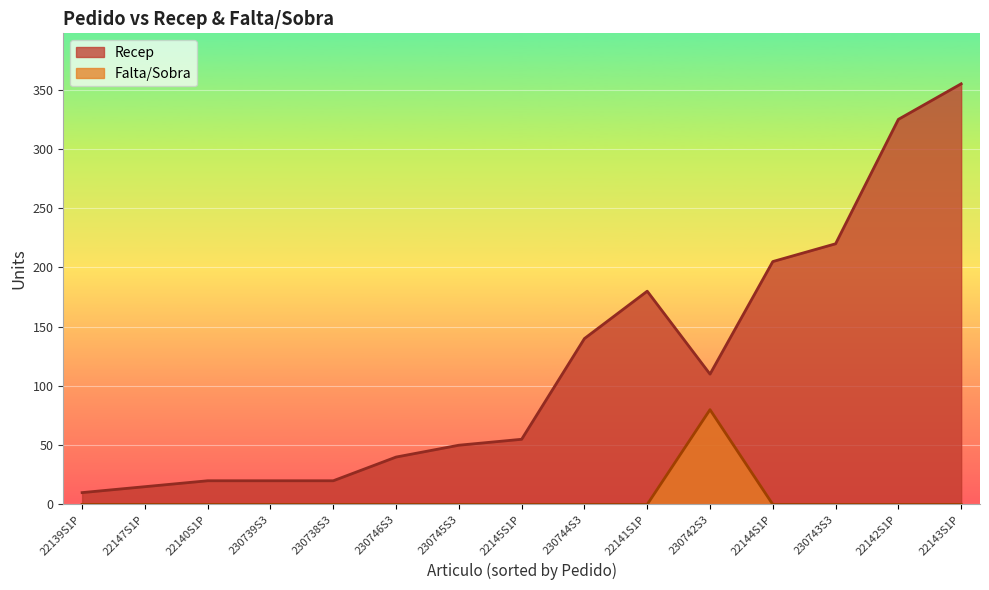

List the series in order of their overall mean, highest first.

Recep, Falta/Sobra